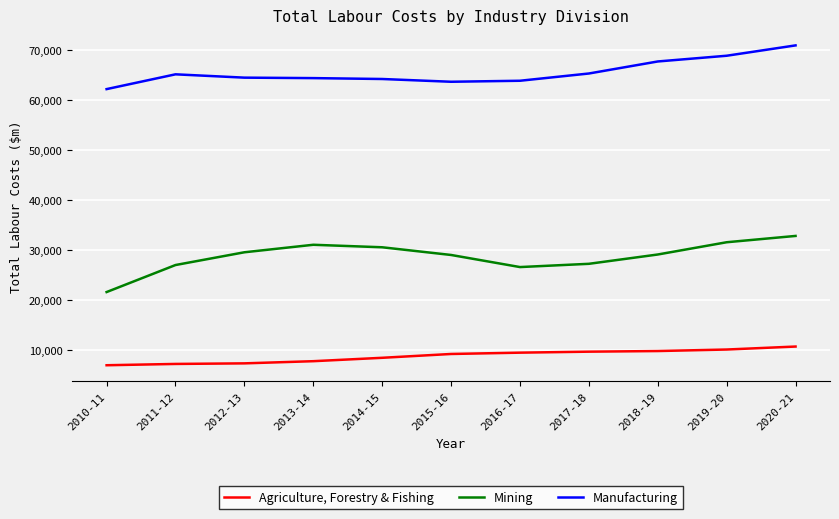

Which series has the largest total across all categories?

Manufacturing